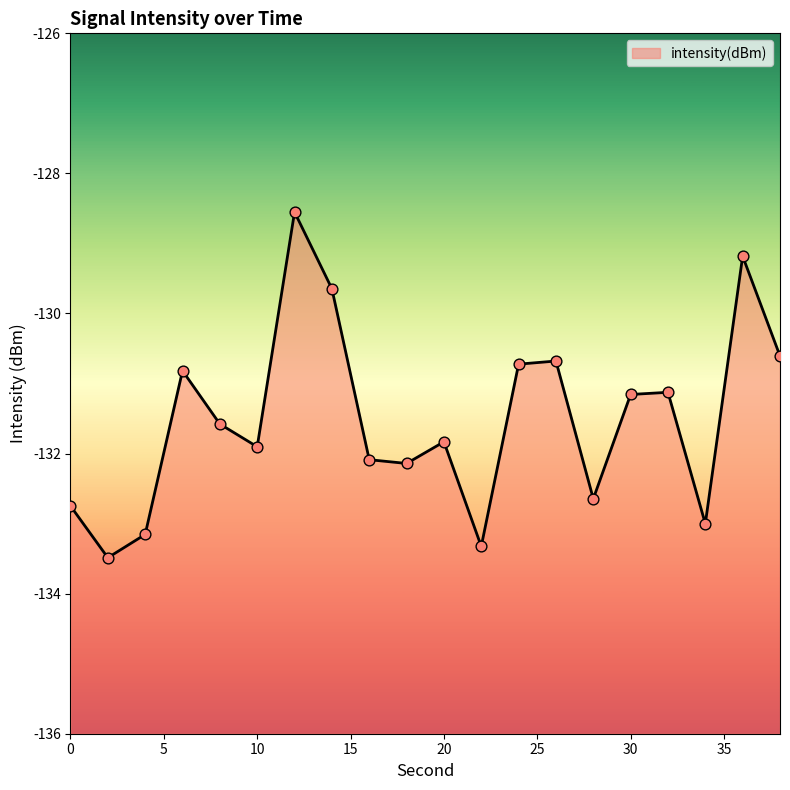

Which has a higher value, 0 or 10?

10